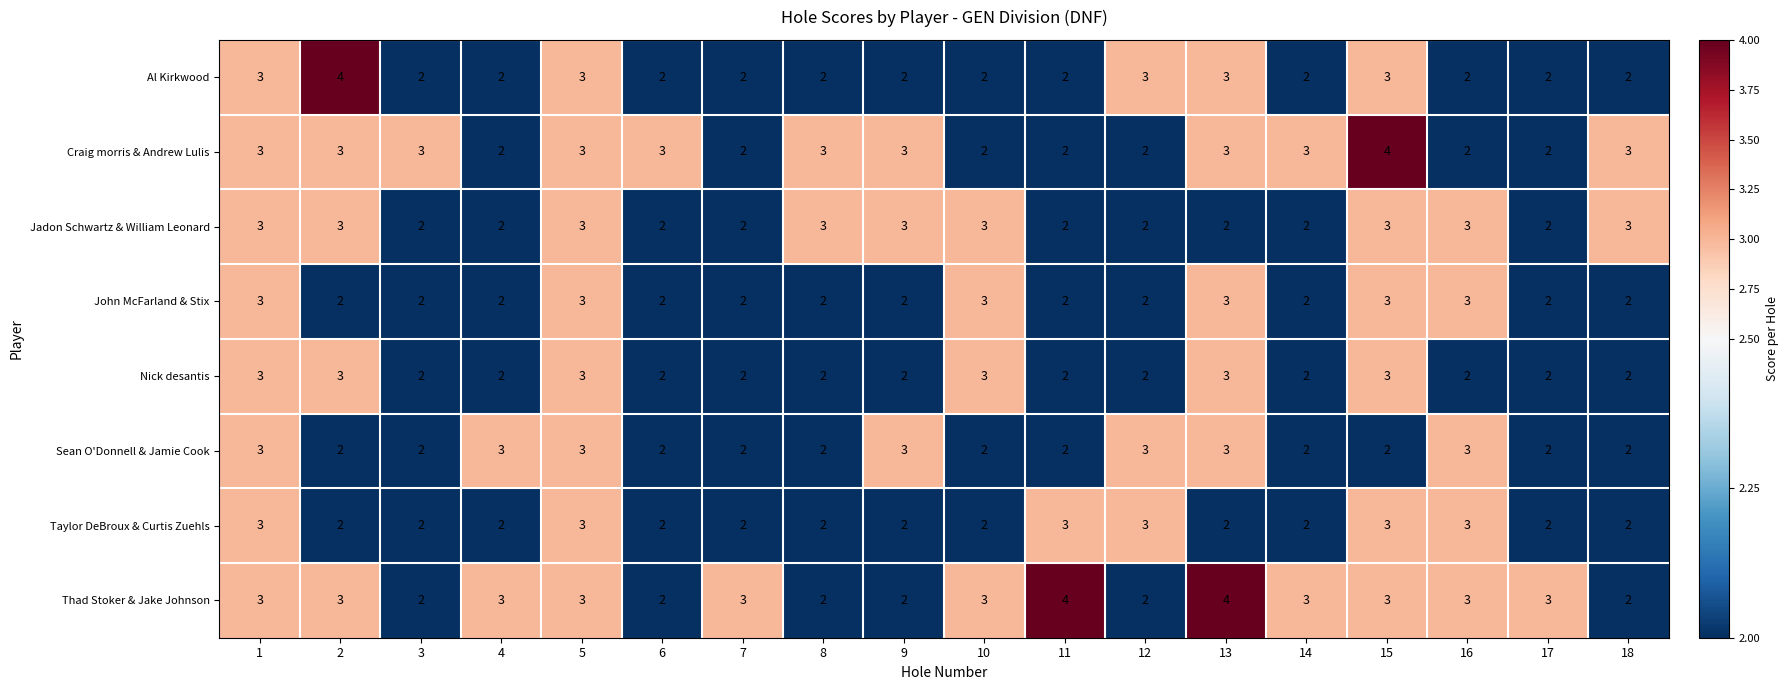

What is the sum of the Craig morris & Andrew Lulis values at 15 and 12?

6